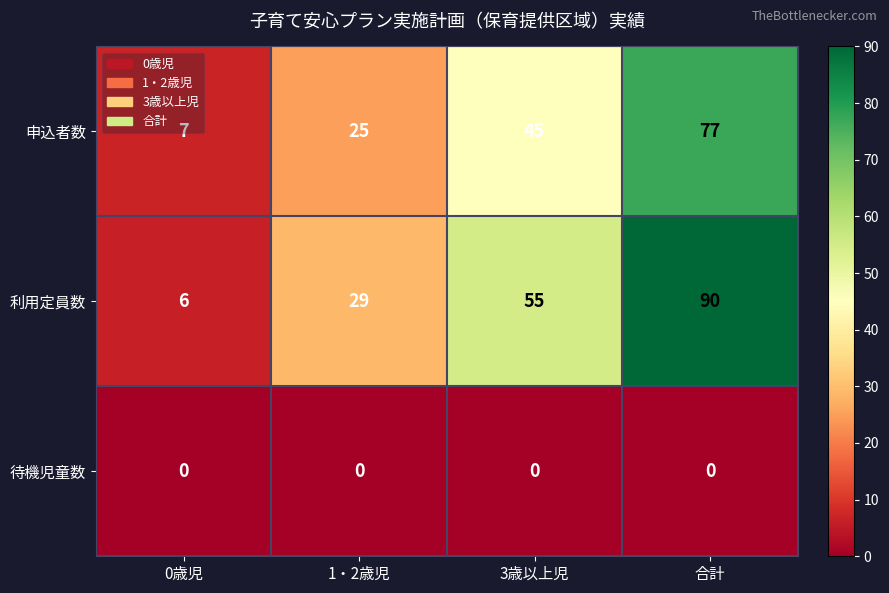

At how many categories does at least one series exceed 57?

1